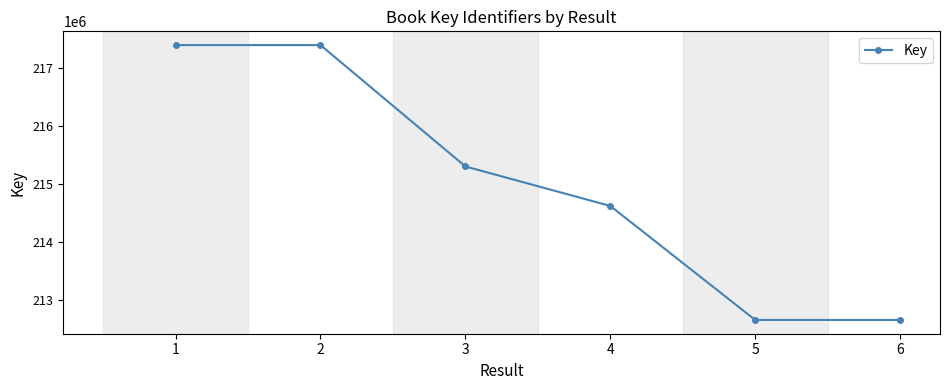

Is it true that the value at 5 is 212652086?

True